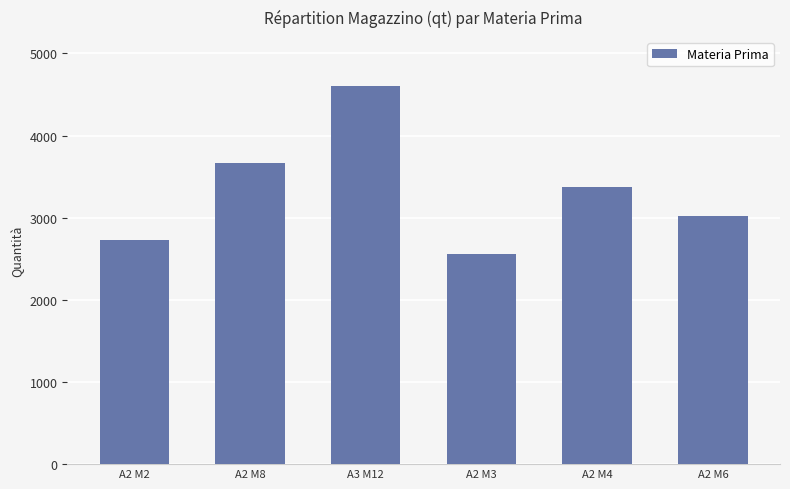

List the labels in order of value, largest first.

A3 M12, A2 M8, A2 M4, A2 M6, A2 M2, A2 M3